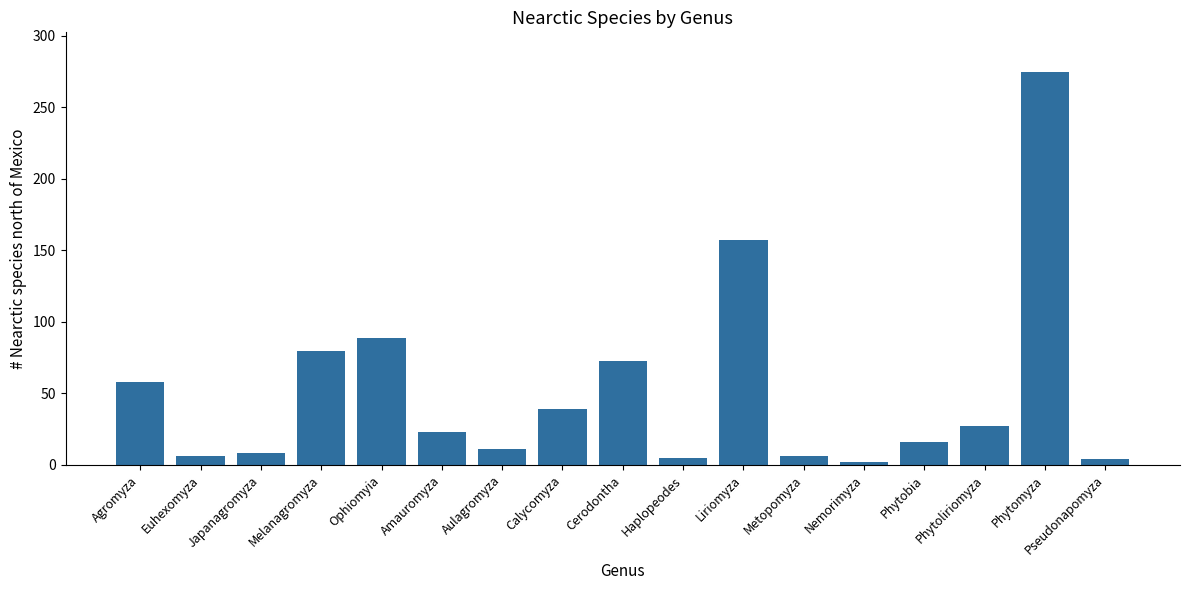

What is the change in value from Amauromyza to Phytoliriomyza?

+4